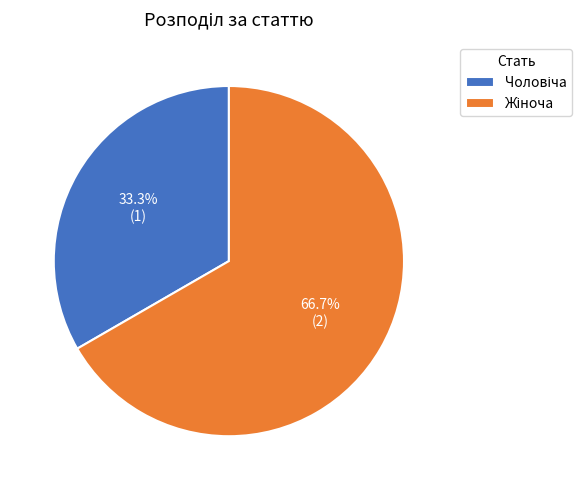

Is there a majority slice in this chart?

Yes